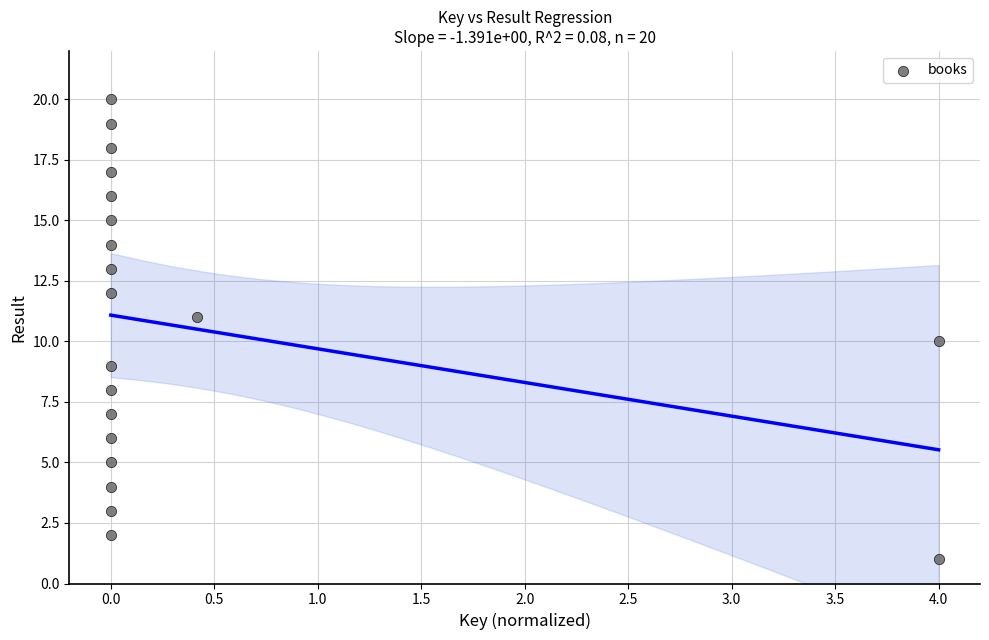

What is the range of Y values (max minus min)?

19